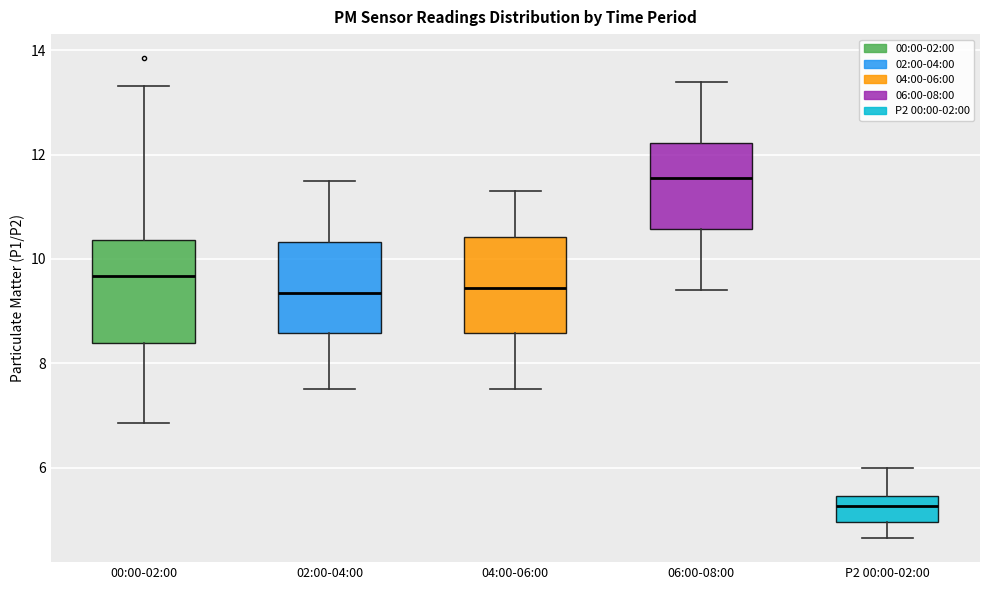

Where does the lower whisker of the box for 06:00-08:00 end on the y-axis? The values are not printed on the chart, so give them approximately, as read against the axis.

9.4